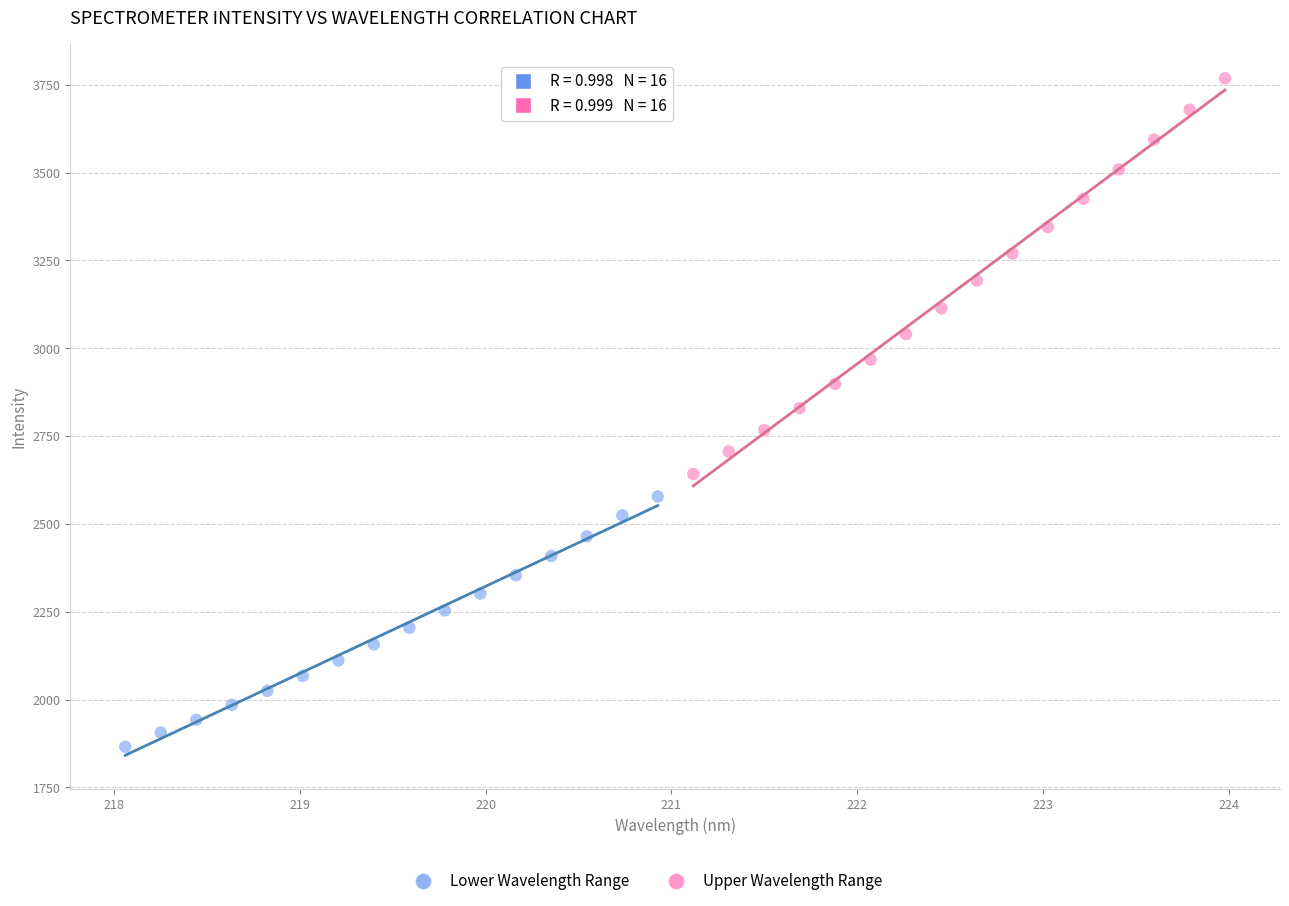

Which series contains the lowest Y value?

Lower Wavelength Range